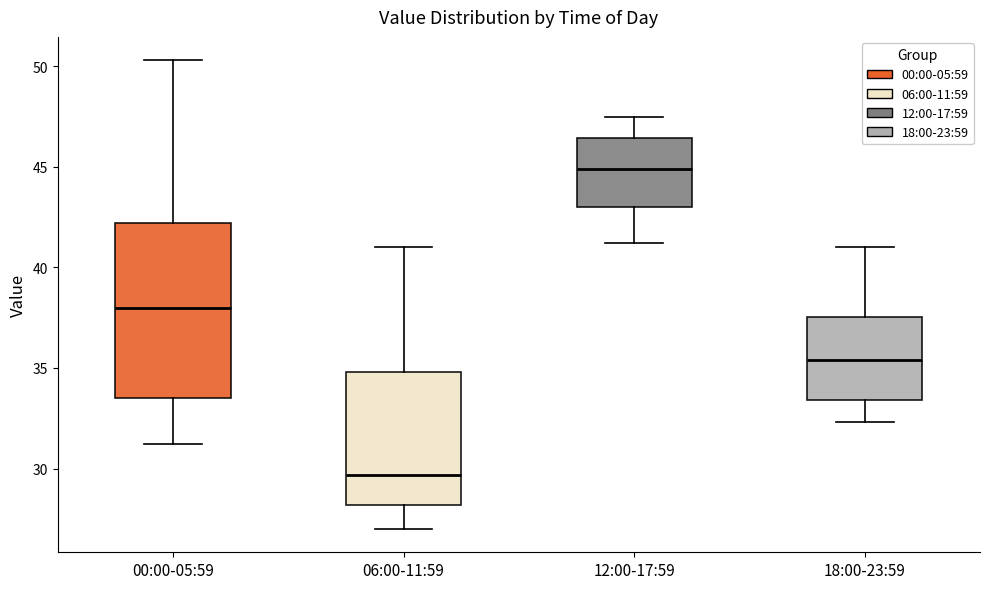

Where is the upper edge of the box for 00:00-05:59 on the y-axis? The values are not printed on the chart, so give them approximately, as read against the axis.

42.0